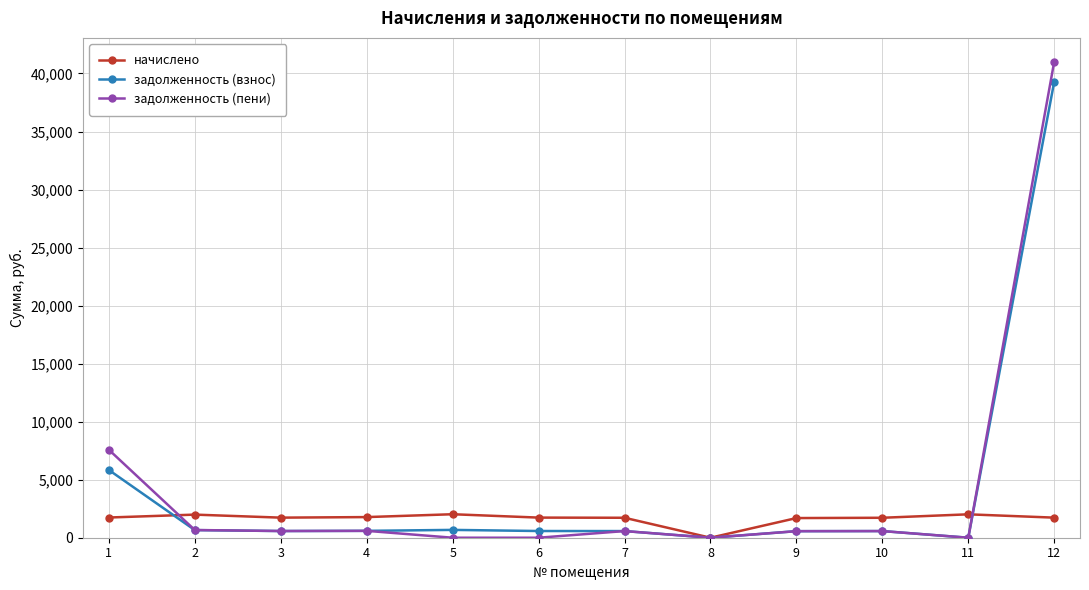

Is this an area chart (filled region under the line)?

No